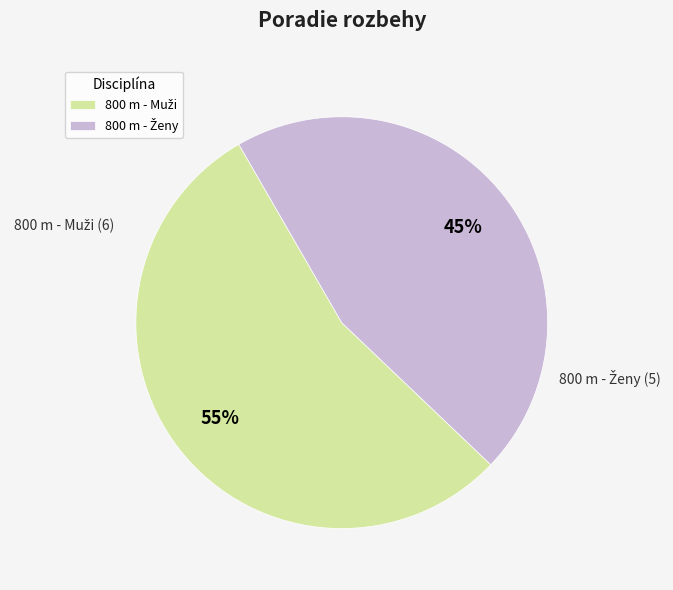

To the nearest percent, what is the average slice percentage?

50%